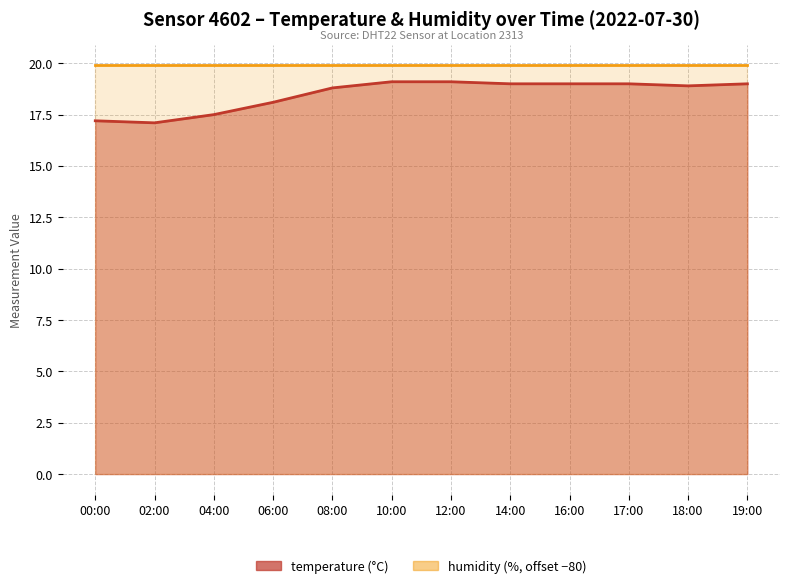

Rank the categories by value from highest to lowest.

10:00, 12:00, 14:00, 16:00, 17:00, 19:00, 18:00, 08:00, 06:00, 04:00, 00:00, 02:00